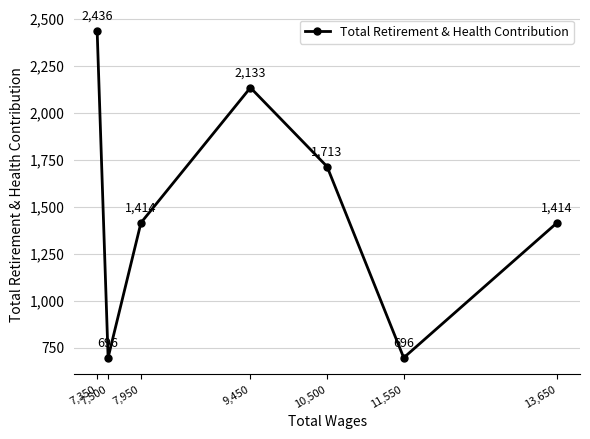

List the labels in order of value, largest first.

7,350, 9,450, 10,500, 13,650, 7,950, 11,550, 7,500